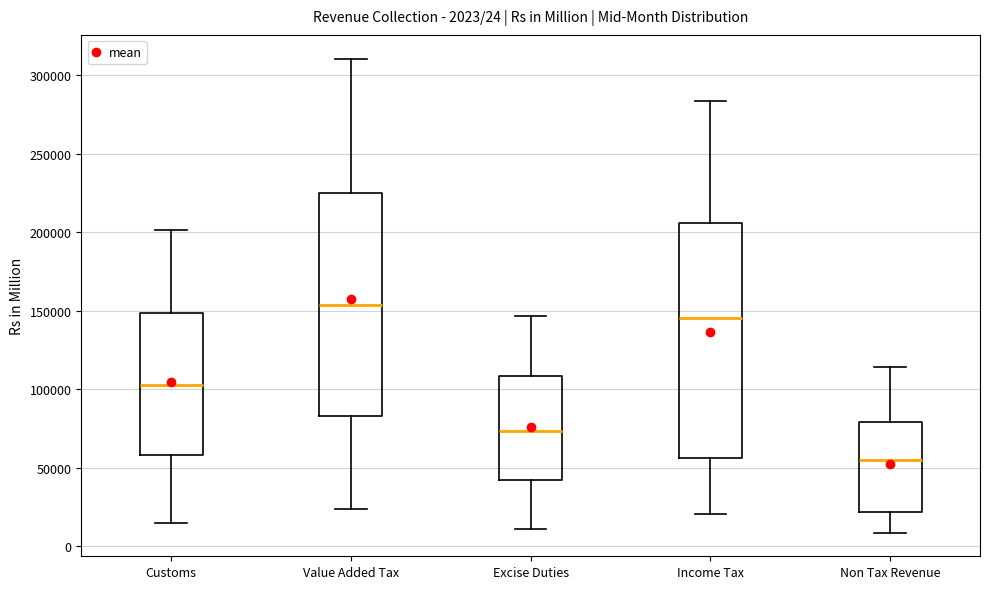

Which box is the tallest, from its lower edge to its upper edge?

Income Tax